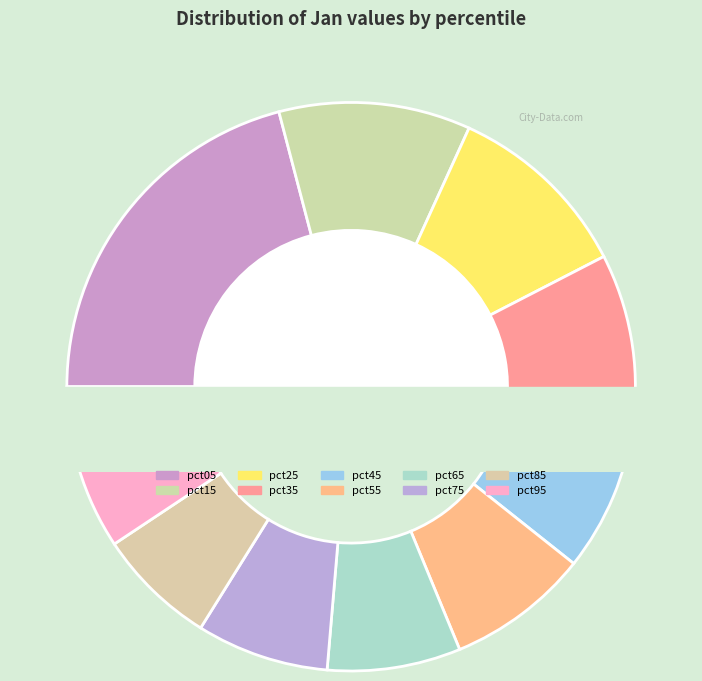

True or false: pct15 accounts for 11% of the total.

True